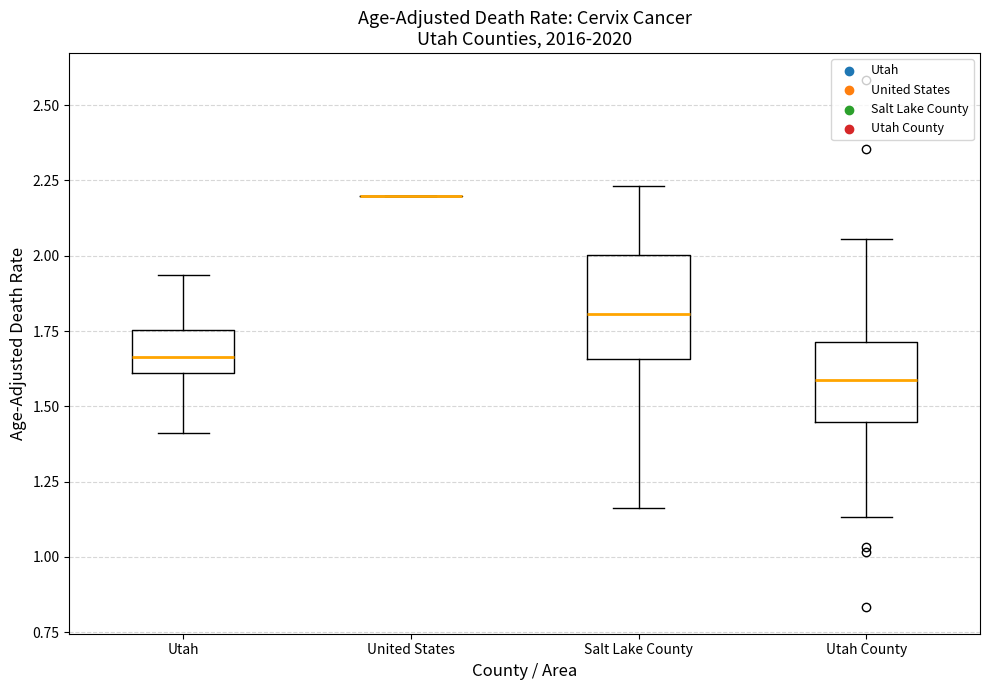

Where does the lower whisker of the box for Utah County end on the y-axis? The values are not printed on the chart, so give them approximately, as read against the axis.

1.15